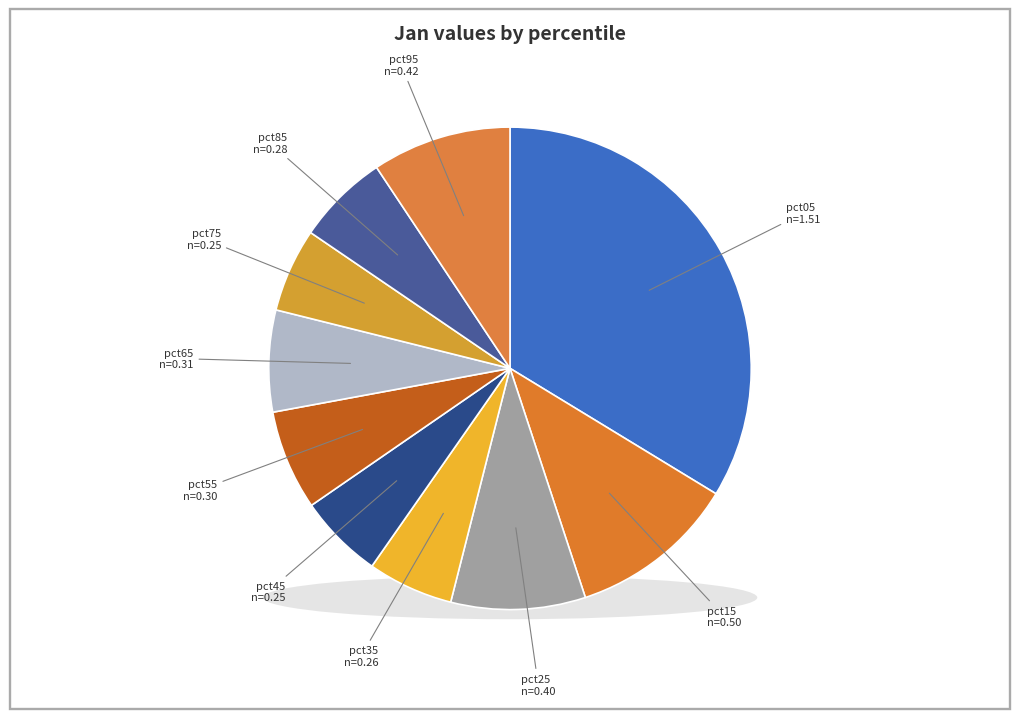

What portion of the pie excludes pct25?

91.0%